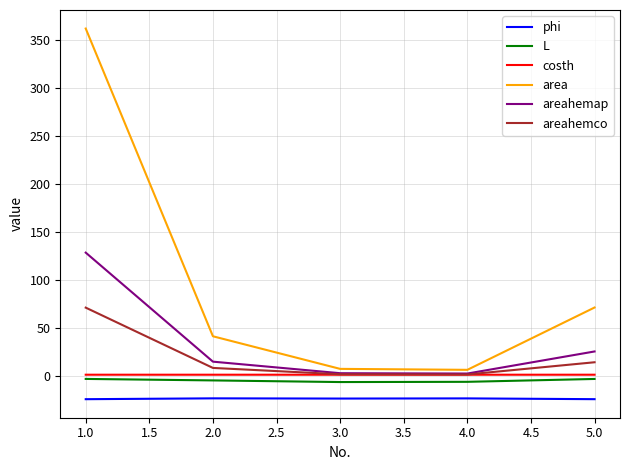

What is the highest value of the phi series?

-23.7